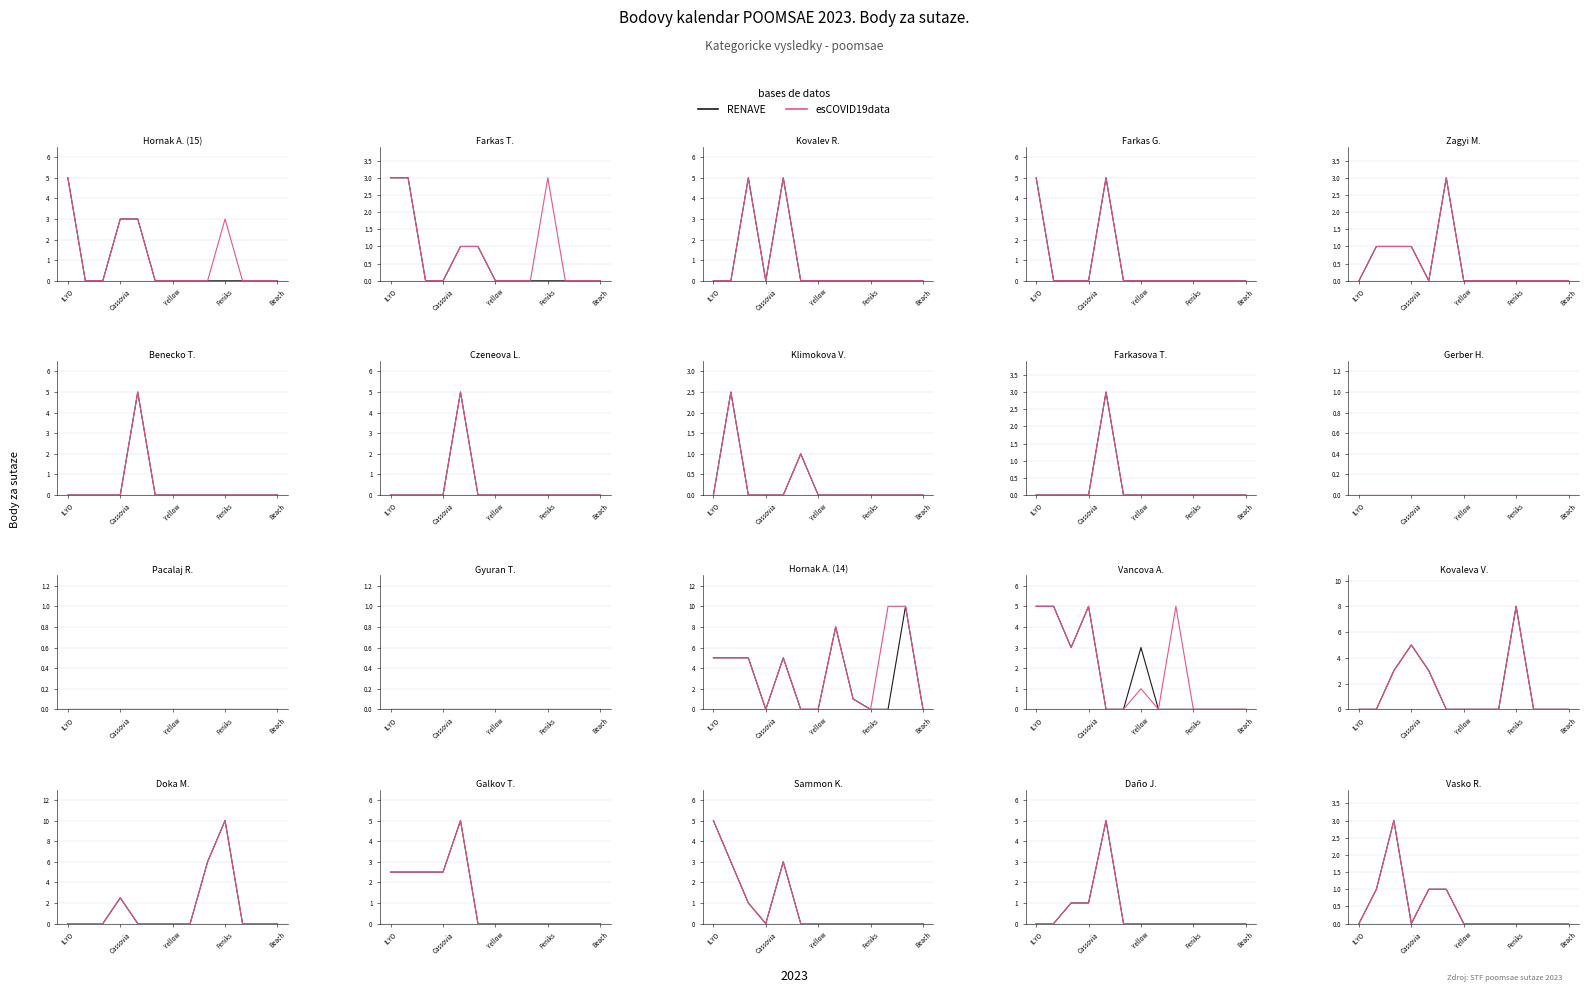

True or false: RENAVE has a value of 0 at 5.

False